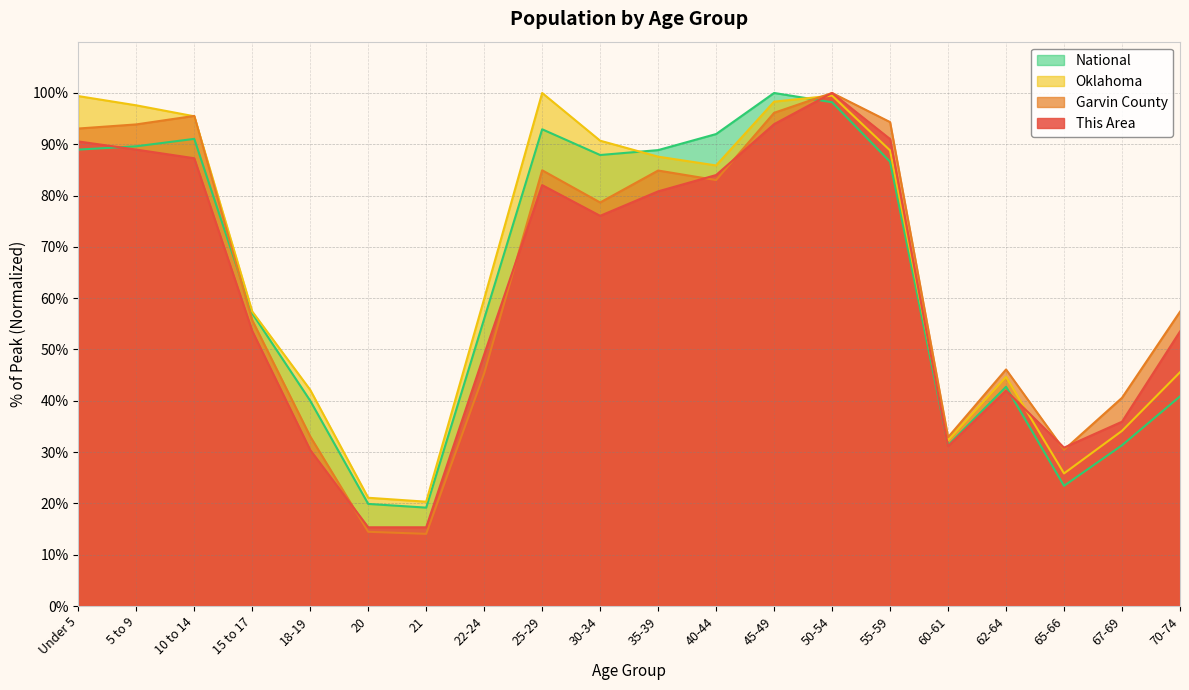

What is the greatest value displayed?

100.0